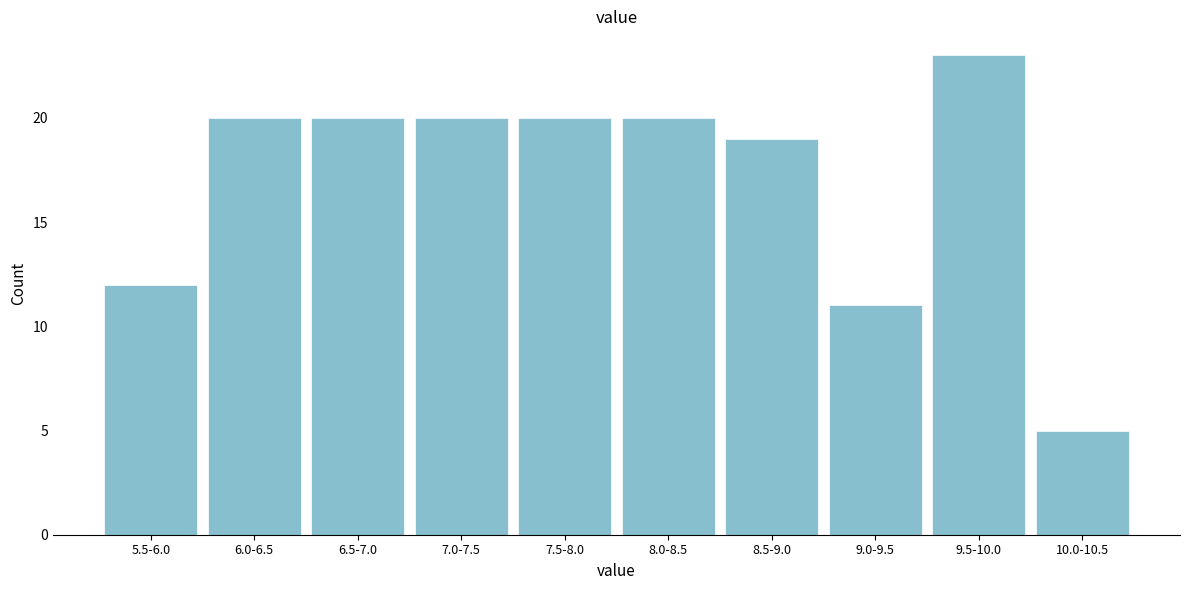

Reading left to right, extract all data points from this chart.

5.5-6.0=12	6.0-6.5=20	6.5-7.0=20	7.0-7.5=20	7.5-8.0=20	8.0-8.5=20	8.5-9.0=19	9.0-9.5=11	9.5-10.0=23	10.0-10.5=5